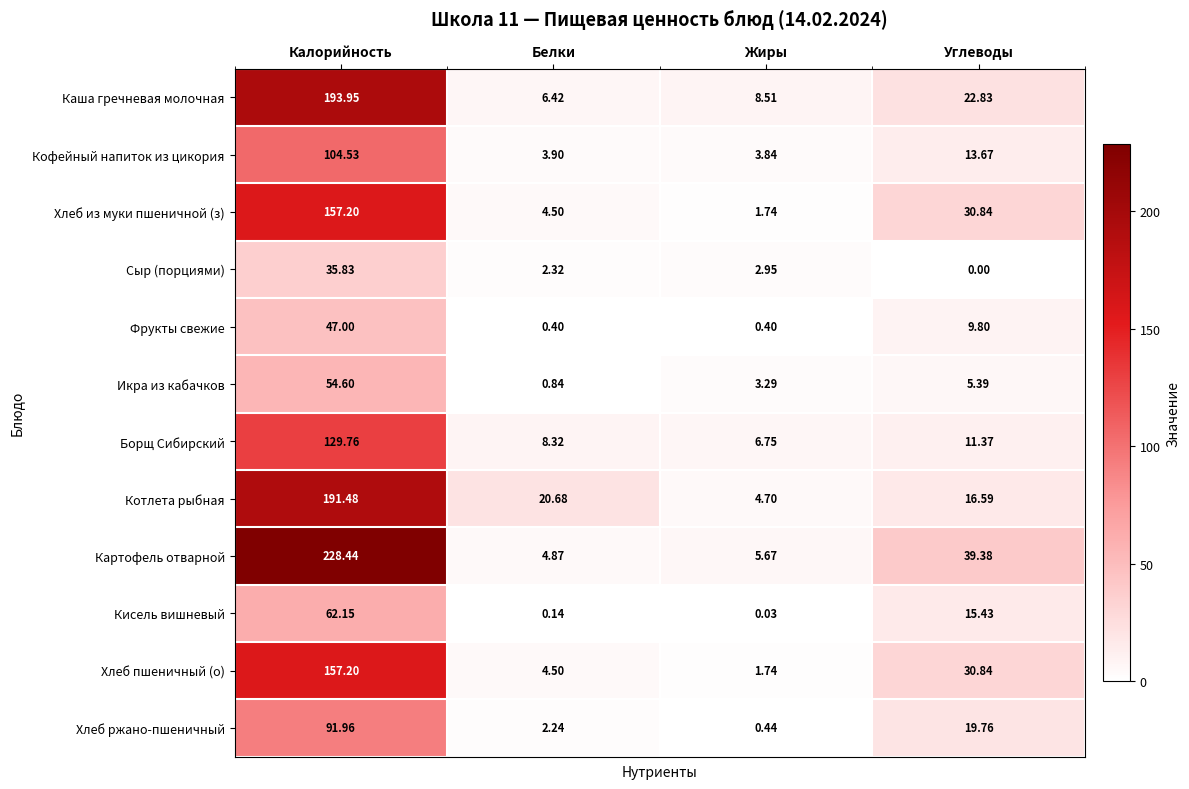

At which label is Каша гречневая молочная closest to 100?

Углеводы